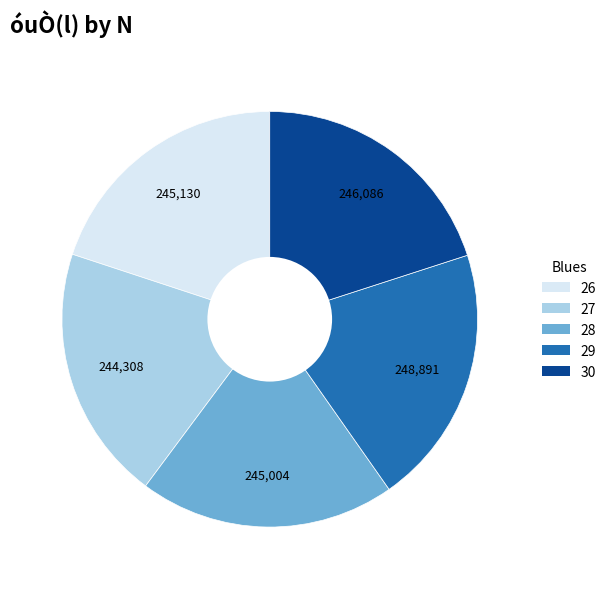

True or false: 30 accounts for 7% of the total.

False